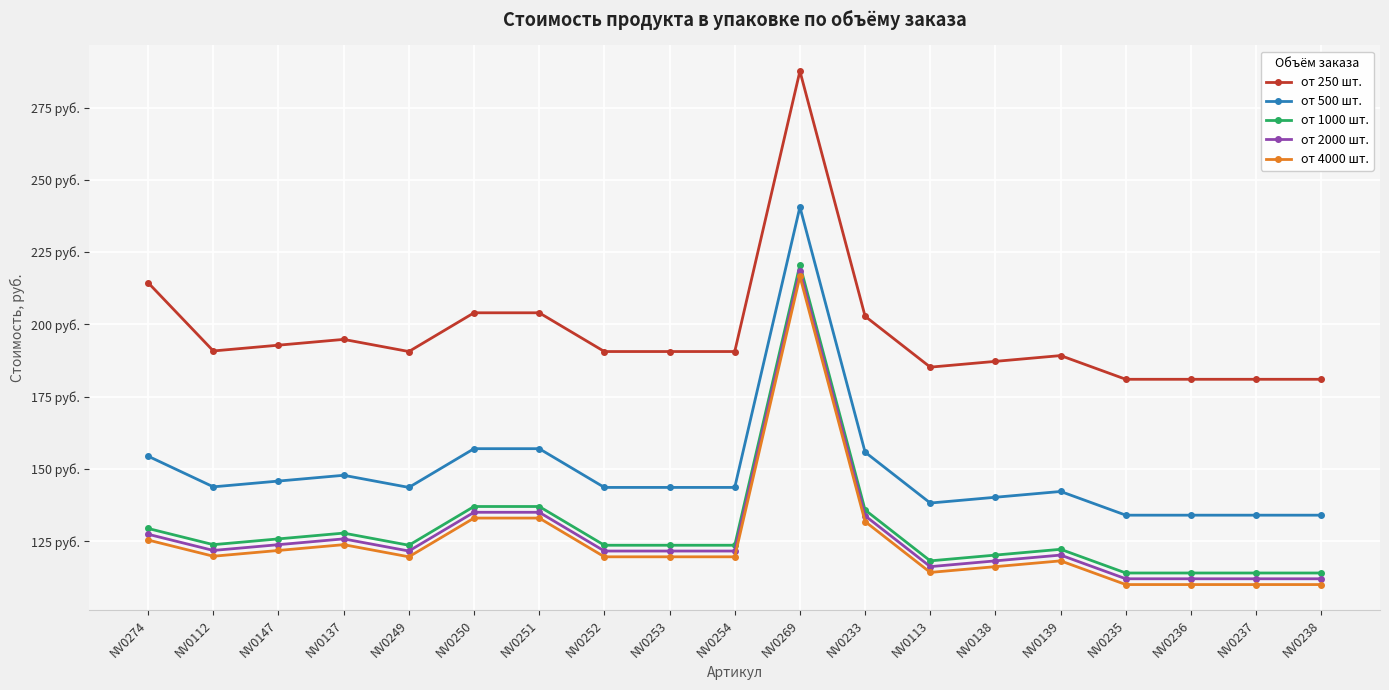

What is the difference between the maximum and minimum values in the от 2000 шт. series?

106.6